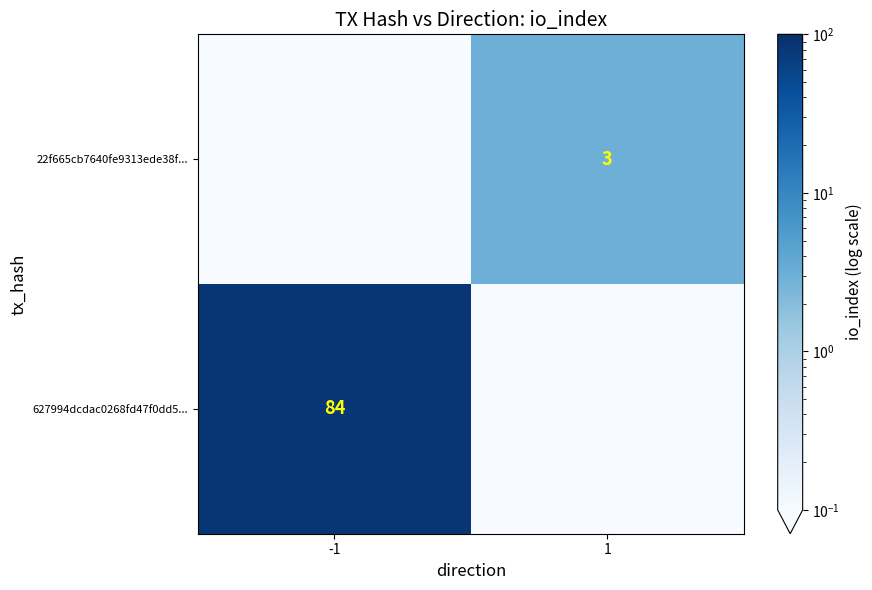

Is it true that 22f665cb7640fe9313ede38f... equals 3.0 at 1?

True